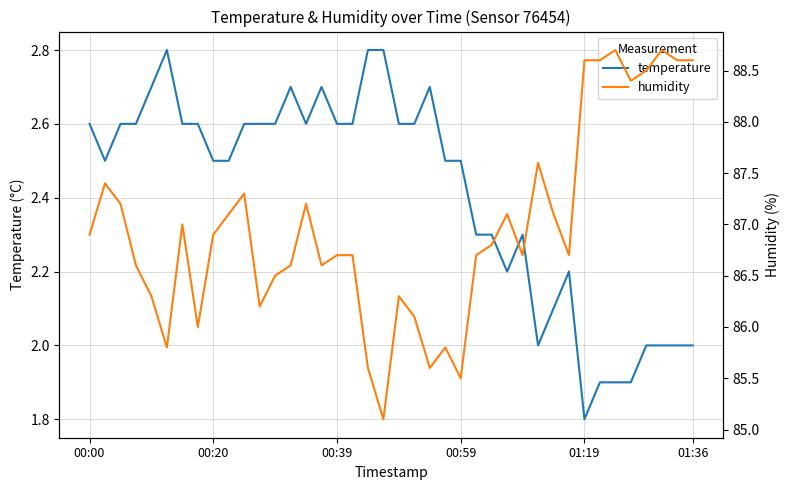

At how many categories does at least one series exceed 18?

40